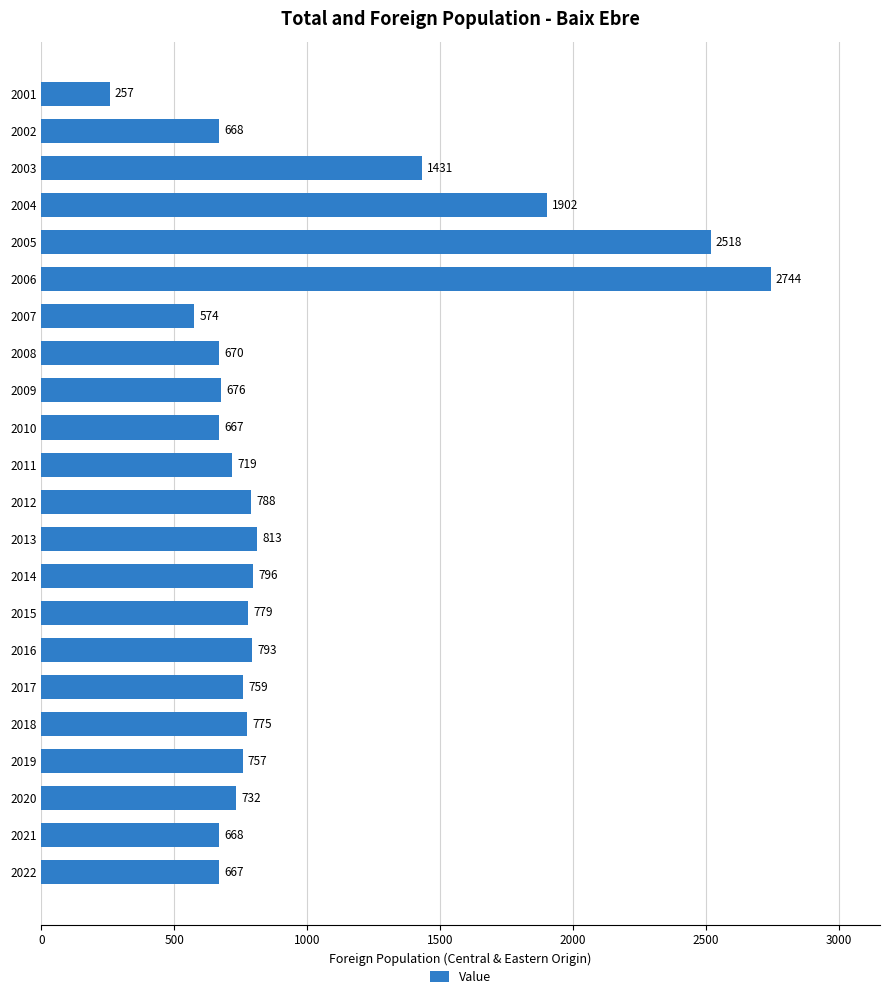

Is it true that the value at 2008 is 270?

False